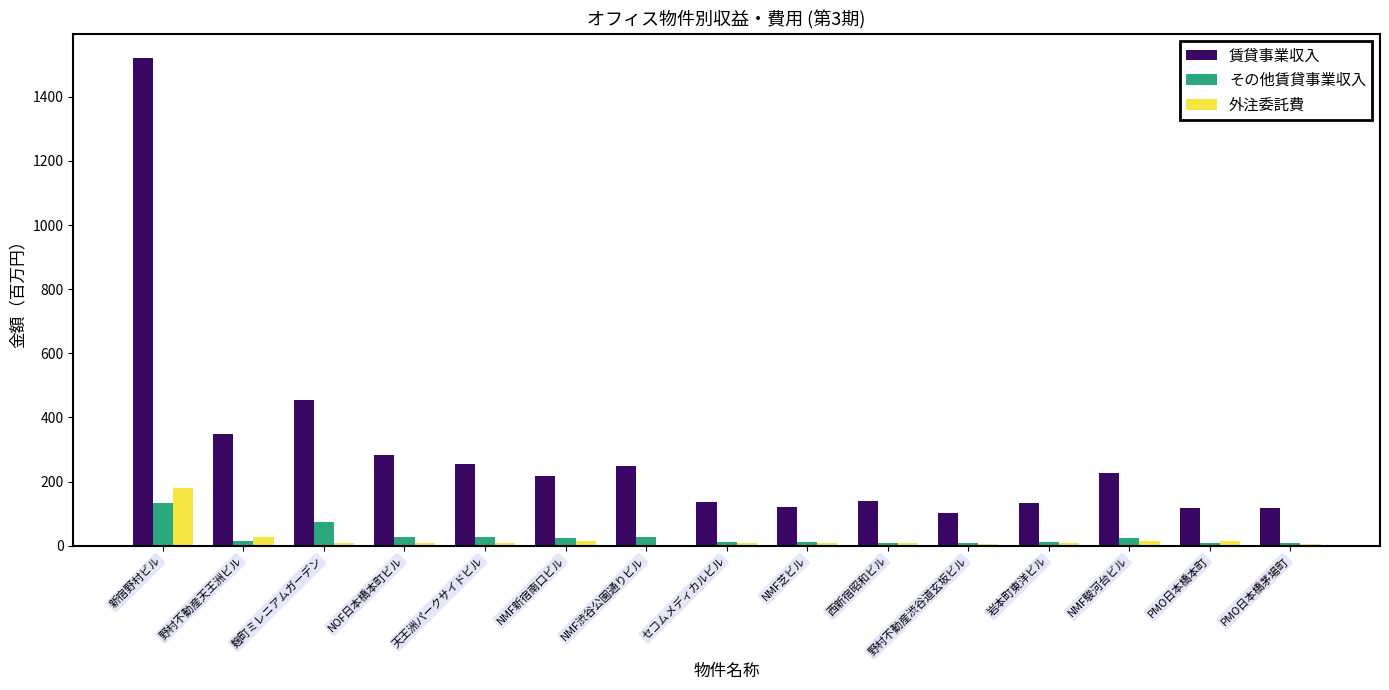

Between 野村不動産天王洲ビル and NMF渋谷公園通りビル, which series saw the biggest shift?

賃貸事業収入